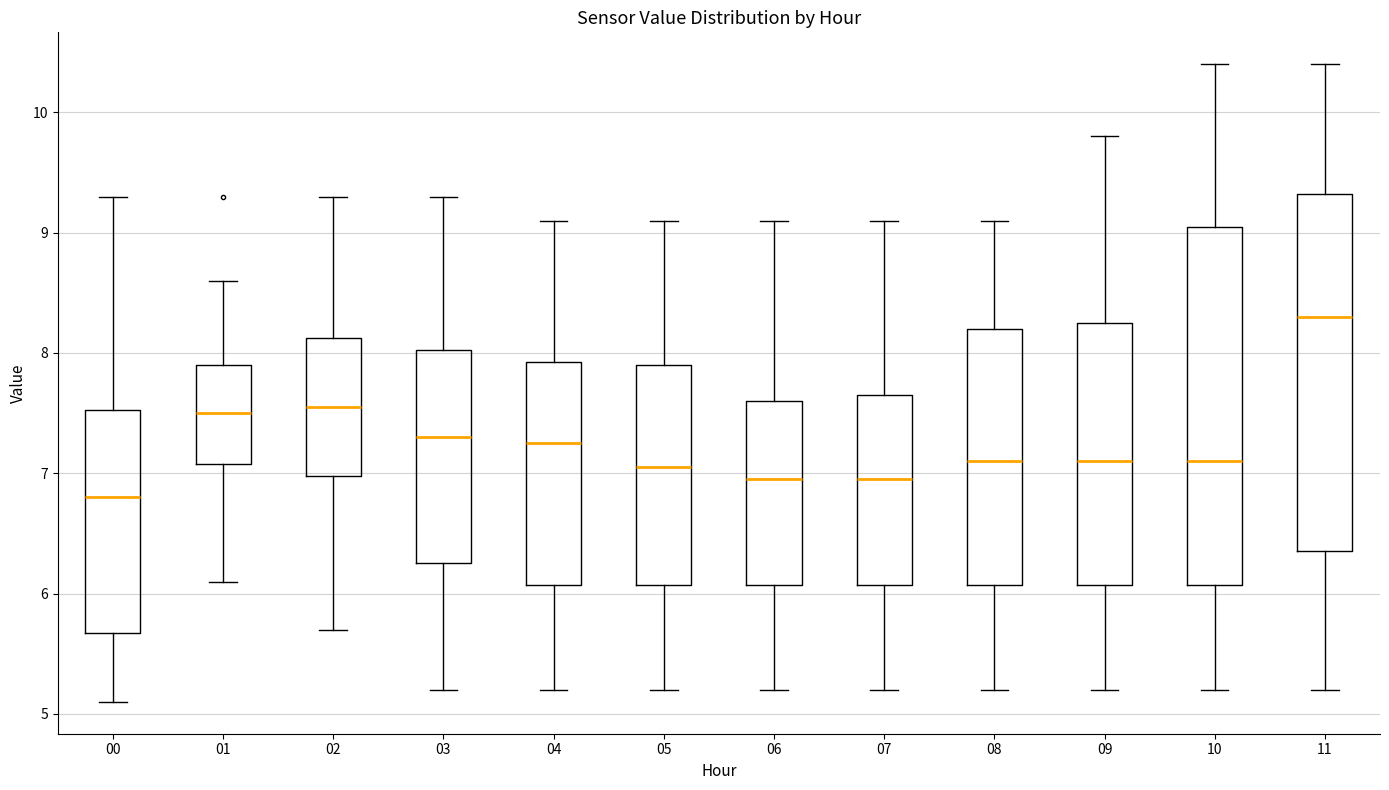

Reading left to right, transcribe this box plot: for each box, give where its median line is, the range the box spans, and where its two whiskers end, as read against the y-axis. The values are not printed on the chart, so give them approximately, as read against the axis.

00: median 6.8, box 5.7 to 7.5, whiskers 5.1 to 9.3
01: median 7.5, box 7.1 to 7.9, whiskers 6.1 to 8.6
02: median 7.6, box 7.0 to 8.1, whiskers 5.7 to 9.3
03: median 7.3, box 6.3 to 8.0, whiskers 5.2 to 9.3
04: median 7.3, box 6.1 to 7.9, whiskers 5.2 to 9.1
05: median 7.1, box 6.1 to 7.9, whiskers 5.2 to 9.1
06: median 7.0, box 6.1 to 7.6, whiskers 5.2 to 9.1
07: median 7.0, box 6.1 to 7.7, whiskers 5.2 to 9.1
08: median 7.1, box 6.1 to 8.2, whiskers 5.2 to 9.1
09: median 7.1, box 6.1 to 8.3, whiskers 5.2 to 9.8
10: median 7.1, box 6.1 to 9.1, whiskers 5.2 to 10.4
11: median 8.3, box 6.4 to 9.3, whiskers 5.2 to 10.4